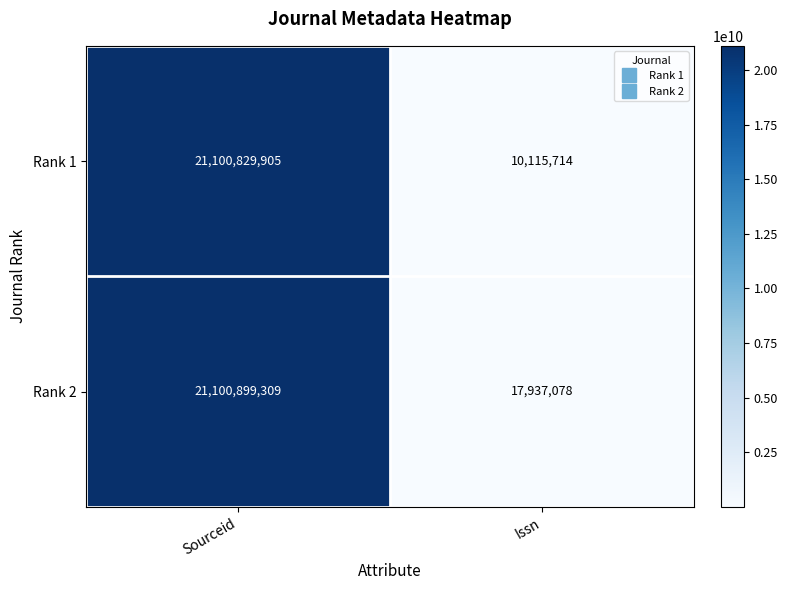

What is the average value of the Rank 2 series?

10559418194